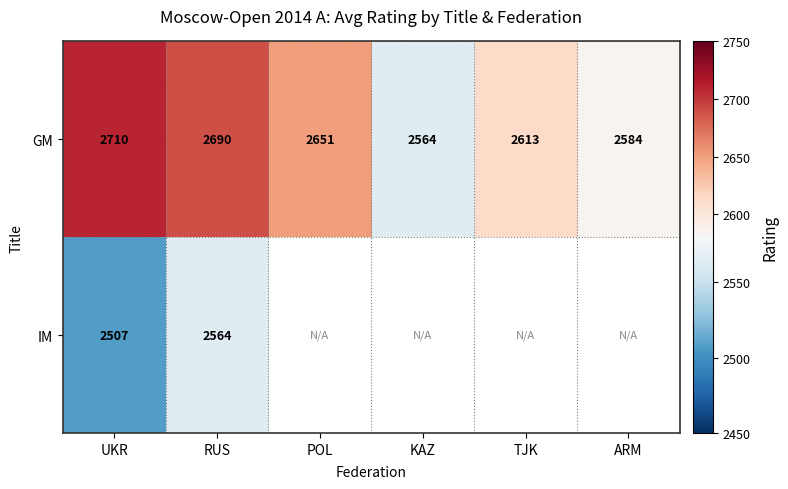

How many categories are shown in the chart?

6